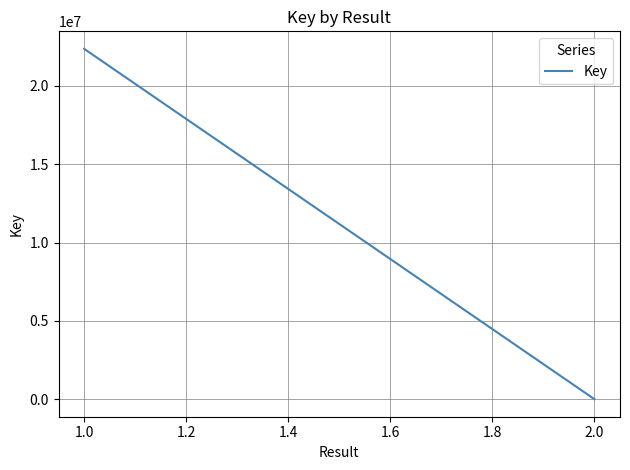

What is the difference between the values at 1.0 and 2.0?

22358215